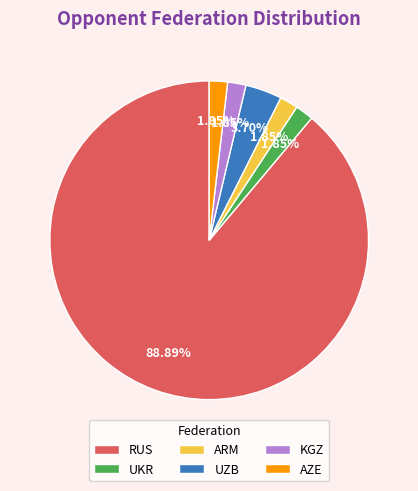

Is RUS the majority of the pie?

Yes